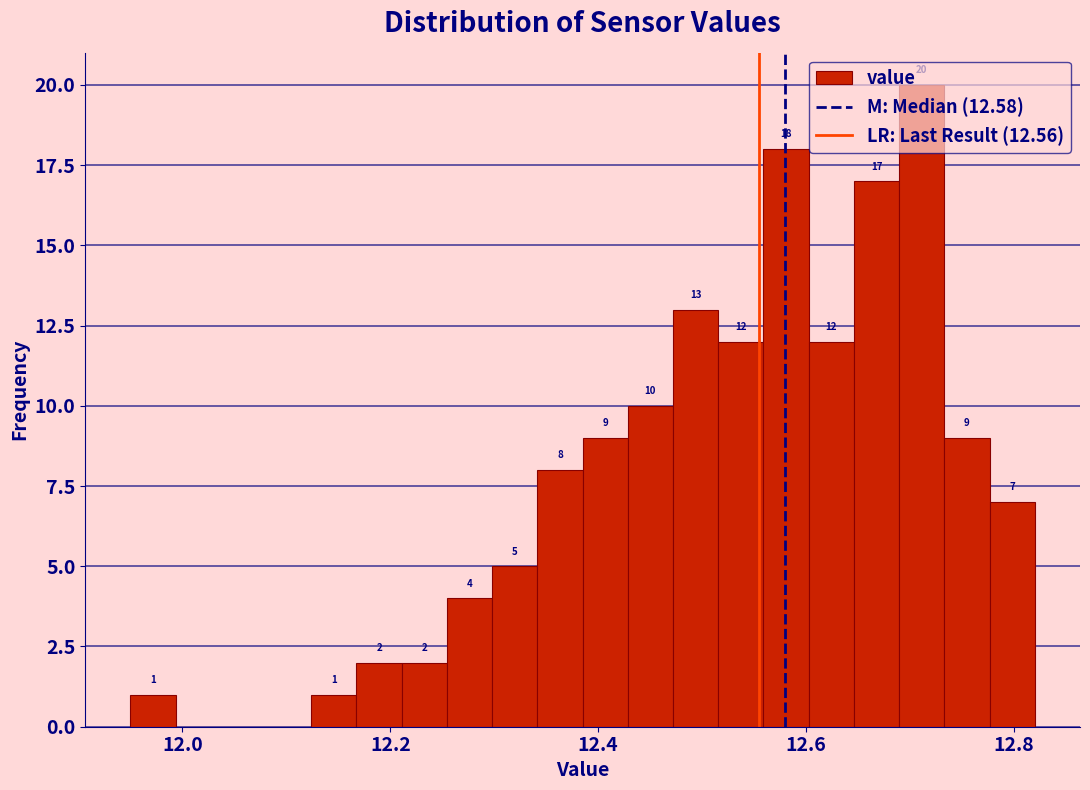

Around what value on the x-axis is the tallest bar? Give the approximate position of its centre, as read against the axis.

12.72